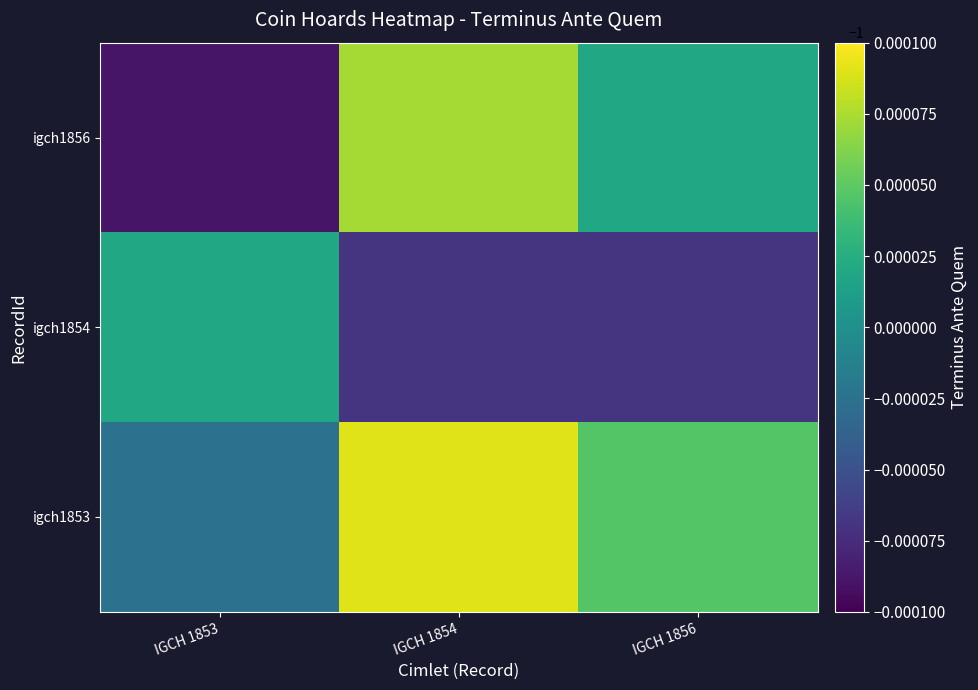

At which category does the chart reach its minimum across all series?

IGCH 1853